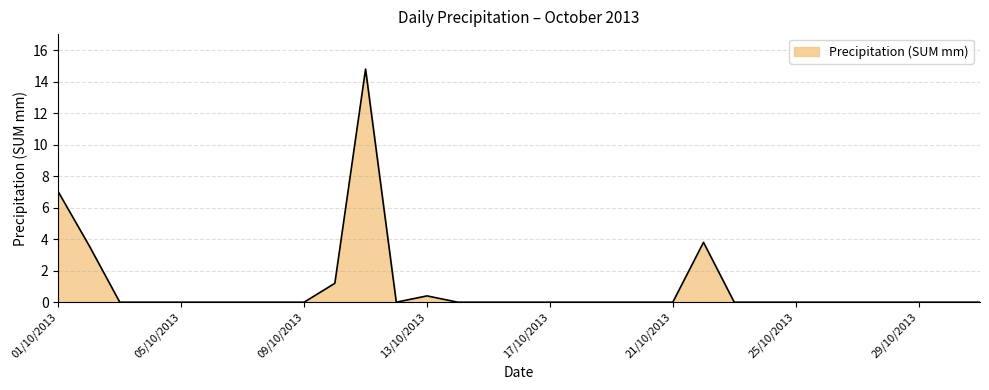

What is the difference between the maximum and minimum values?

14.8